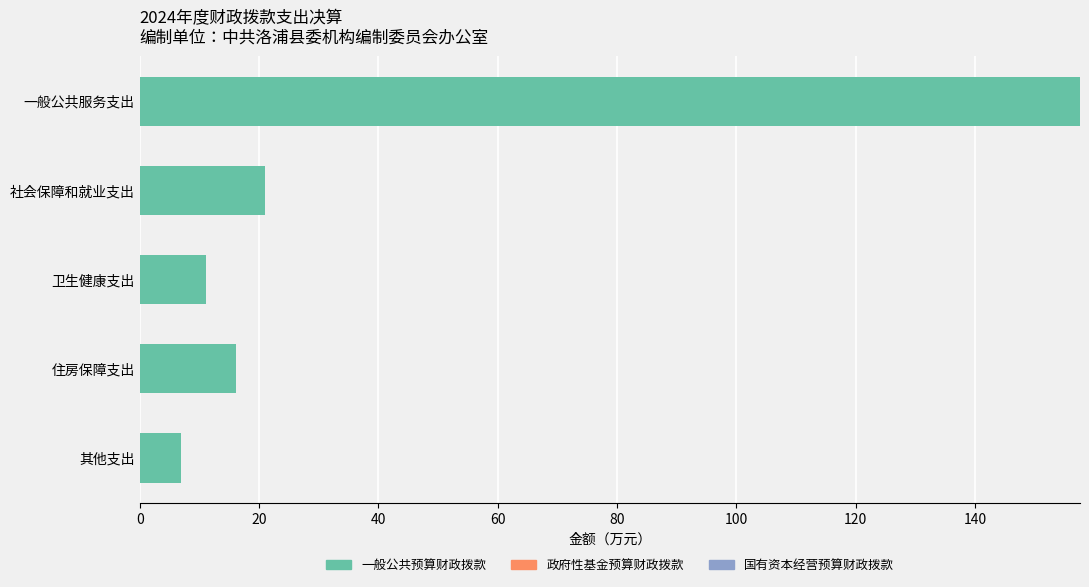

Are the bars horizontal?

Yes